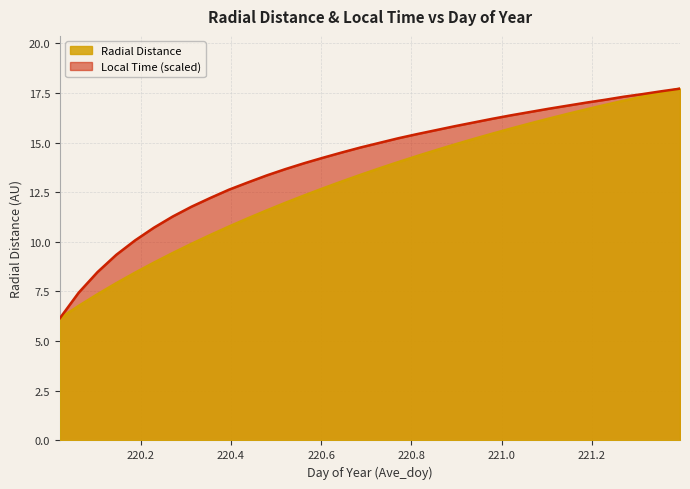

Which series has the largest total across all categories?

Local Time (scaled)